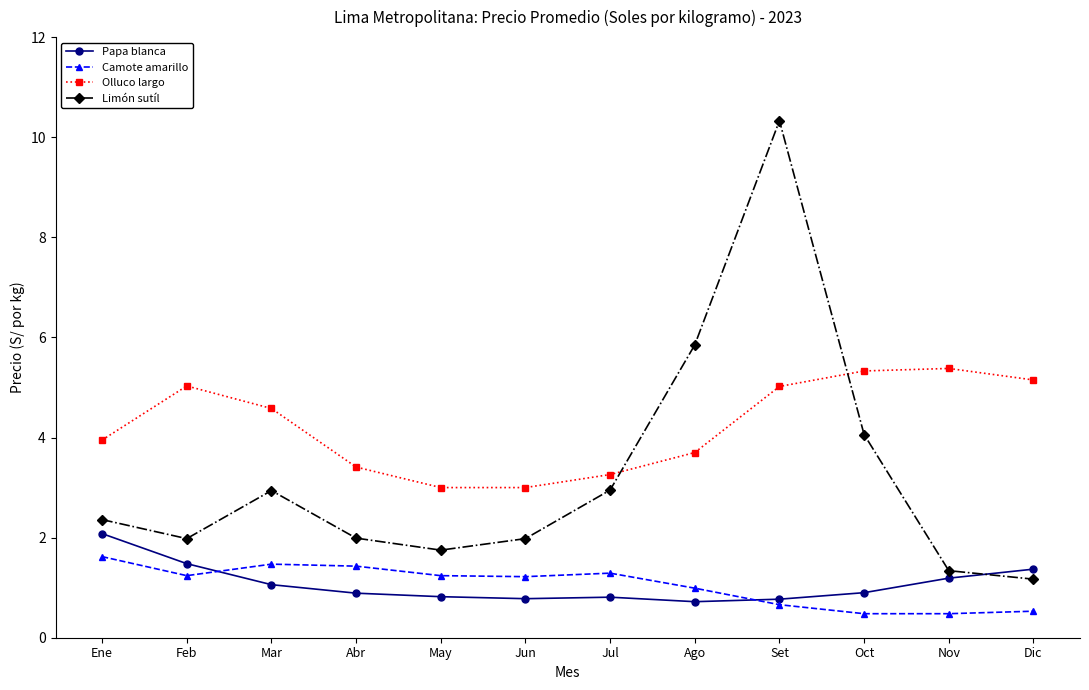

True or false: Papa blanca and Olluco largo cross at least once.

False